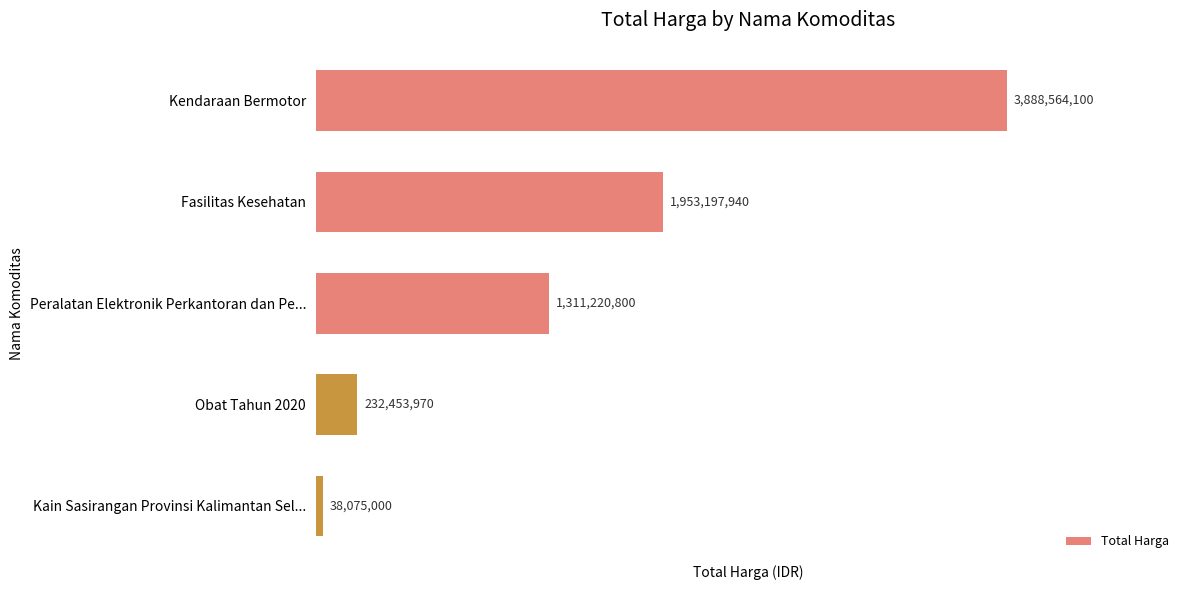

Rank the categories by value from lowest to highest.

Kain Sasirangan Provinsi Kalimantan Sel..., Obat Tahun 2020, Peralatan Elektronik Perkantoran dan Pe..., Fasilitas Kesehatan, Kendaraan Bermotor